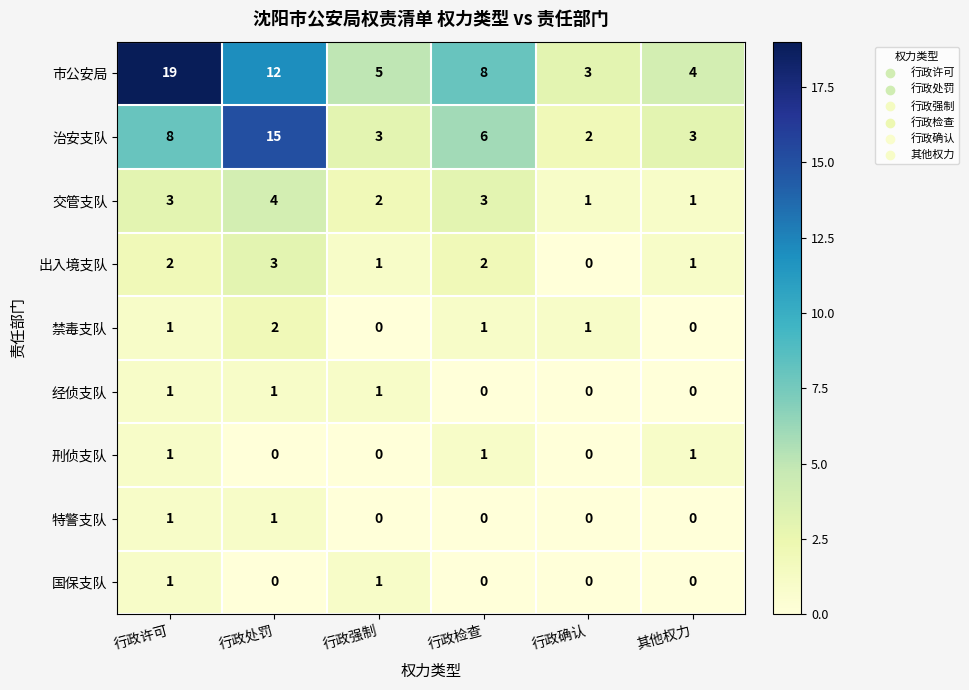

Which category has the highest value across all series?

行政许可